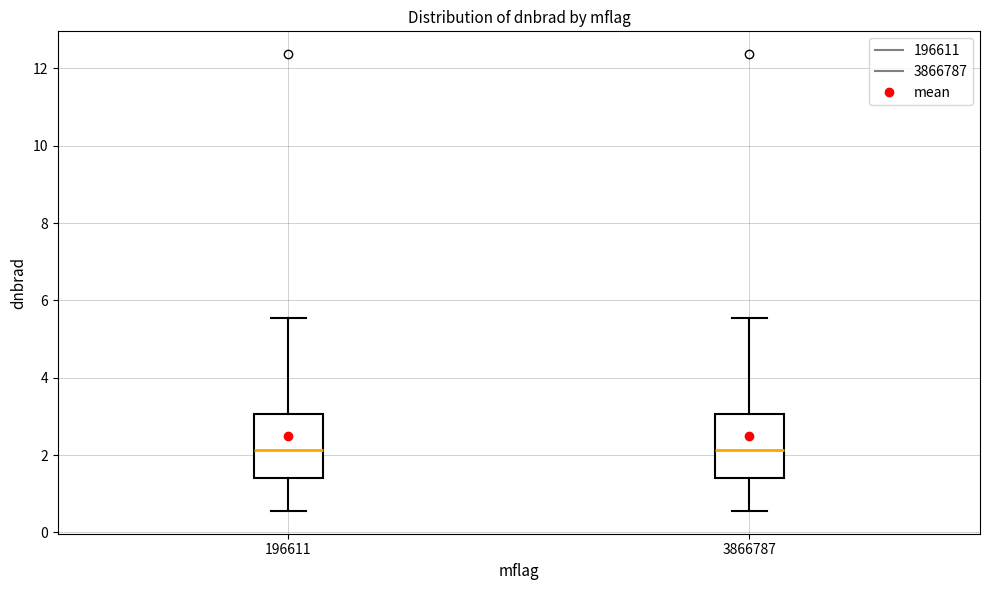

Reading left to right, read every box against the y-axis: the position of its median line, the range the box covers, and the ends of its whiskers. The values are not printed on the chart, so give them approximately, as read against the axis.

196611: median 2.2, box 1.4 to 3.0, whiskers 0.6 to 5.6
3866787: median 2.2, box 1.4 to 3.0, whiskers 0.6 to 5.6